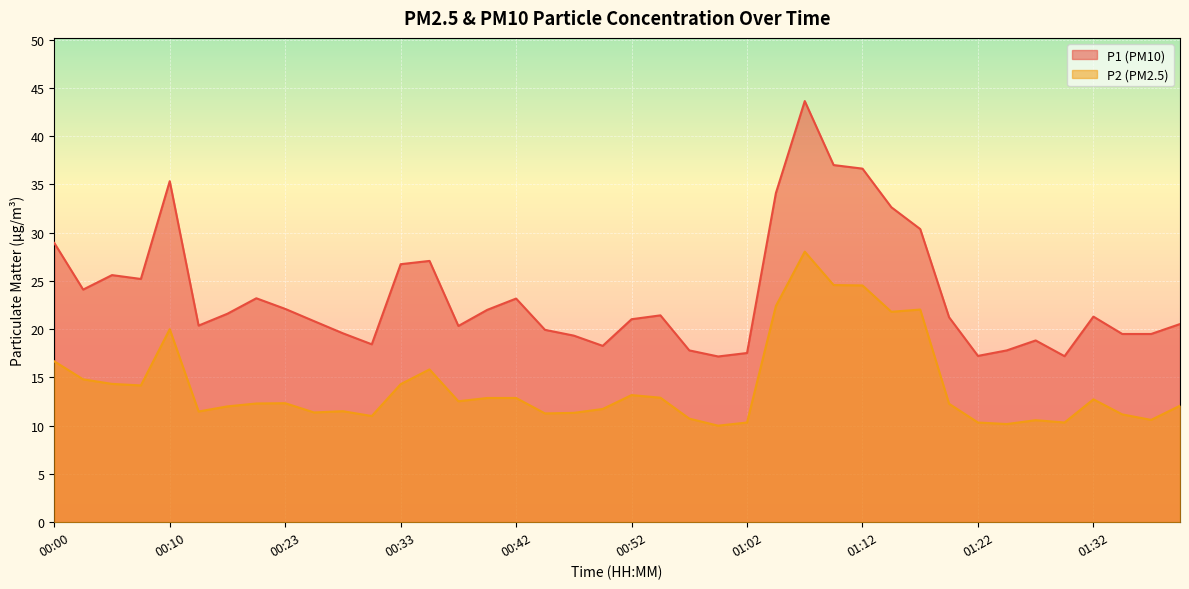

What position from the left is 00:57?

23